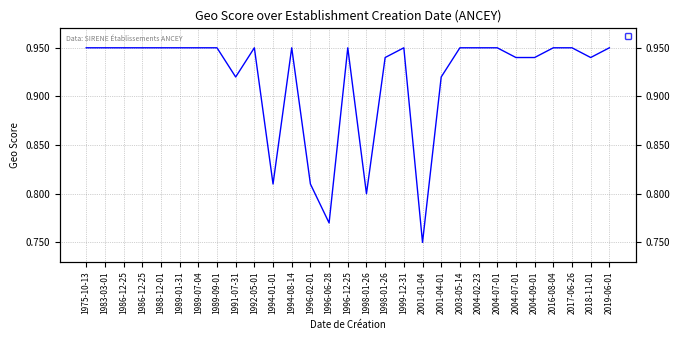

True or false: the data has more than 2 interior local peaks.

True